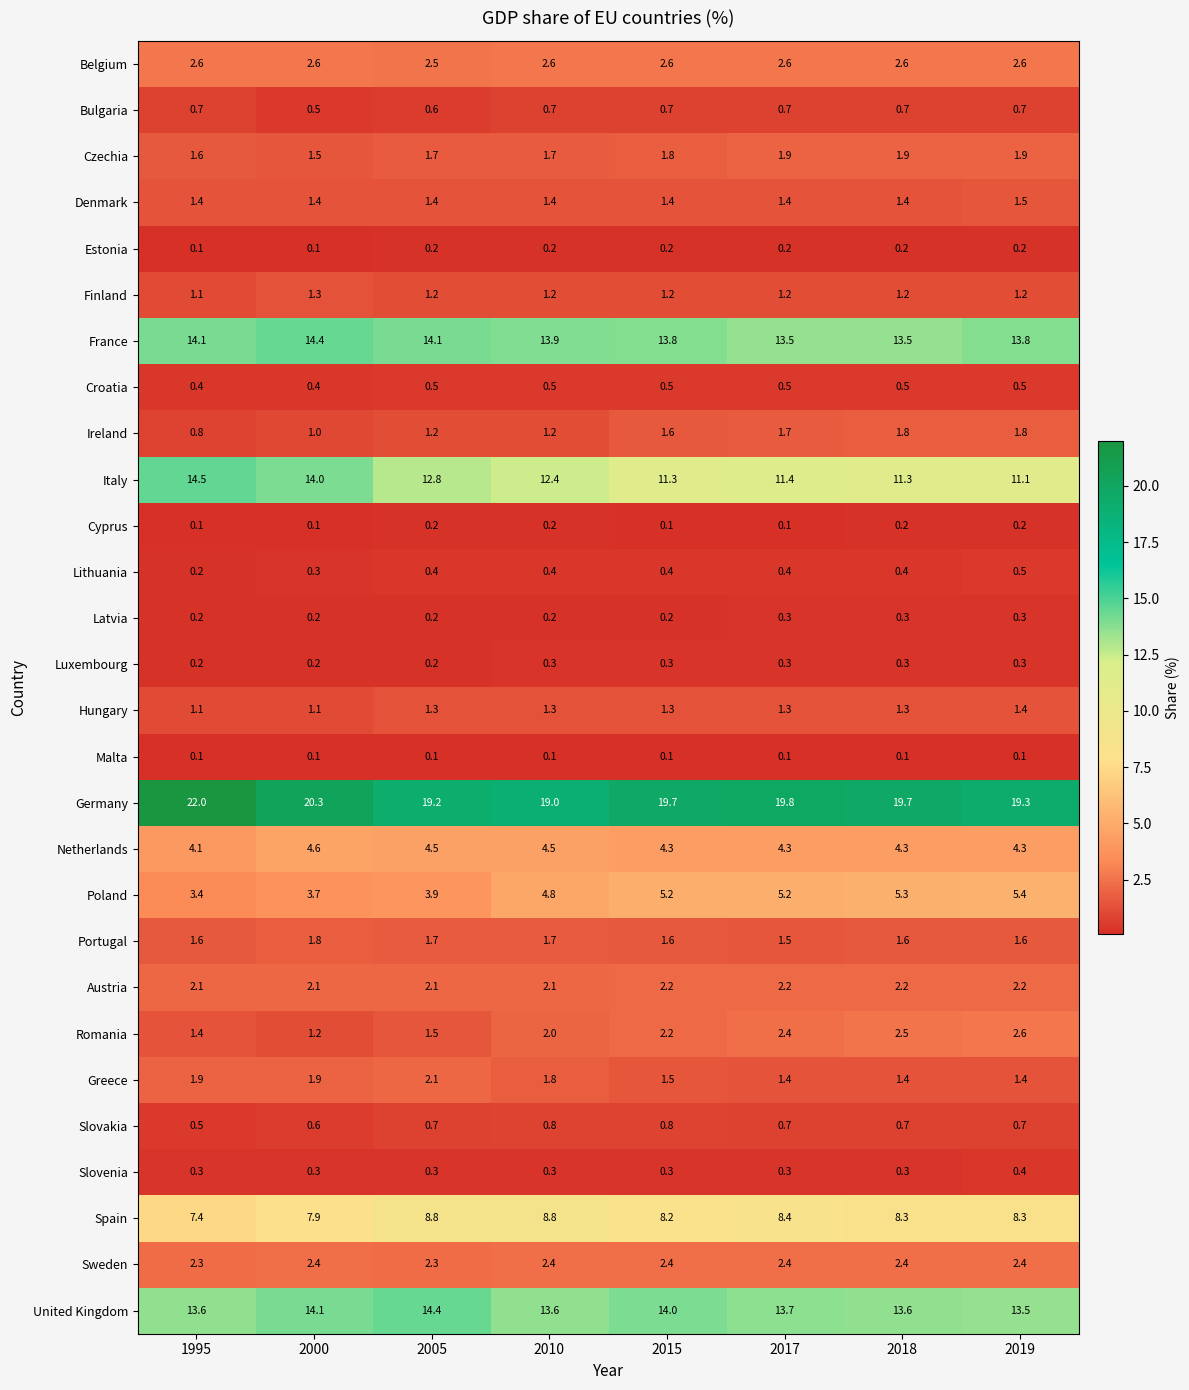

The value of Romania at 2005 is 2.5. True or false?

False